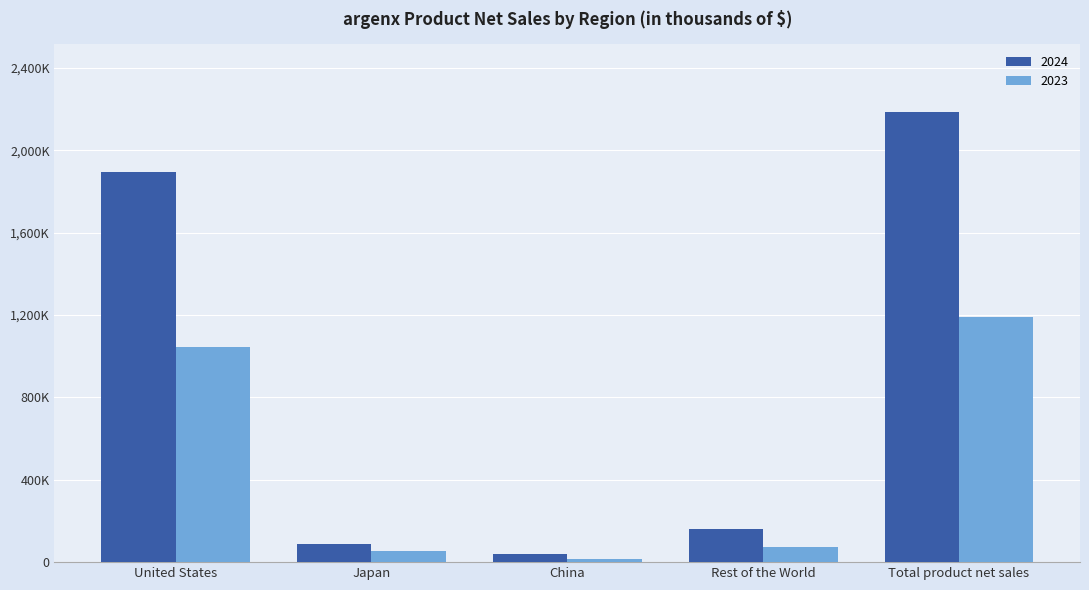

Are the bars horizontal?

No